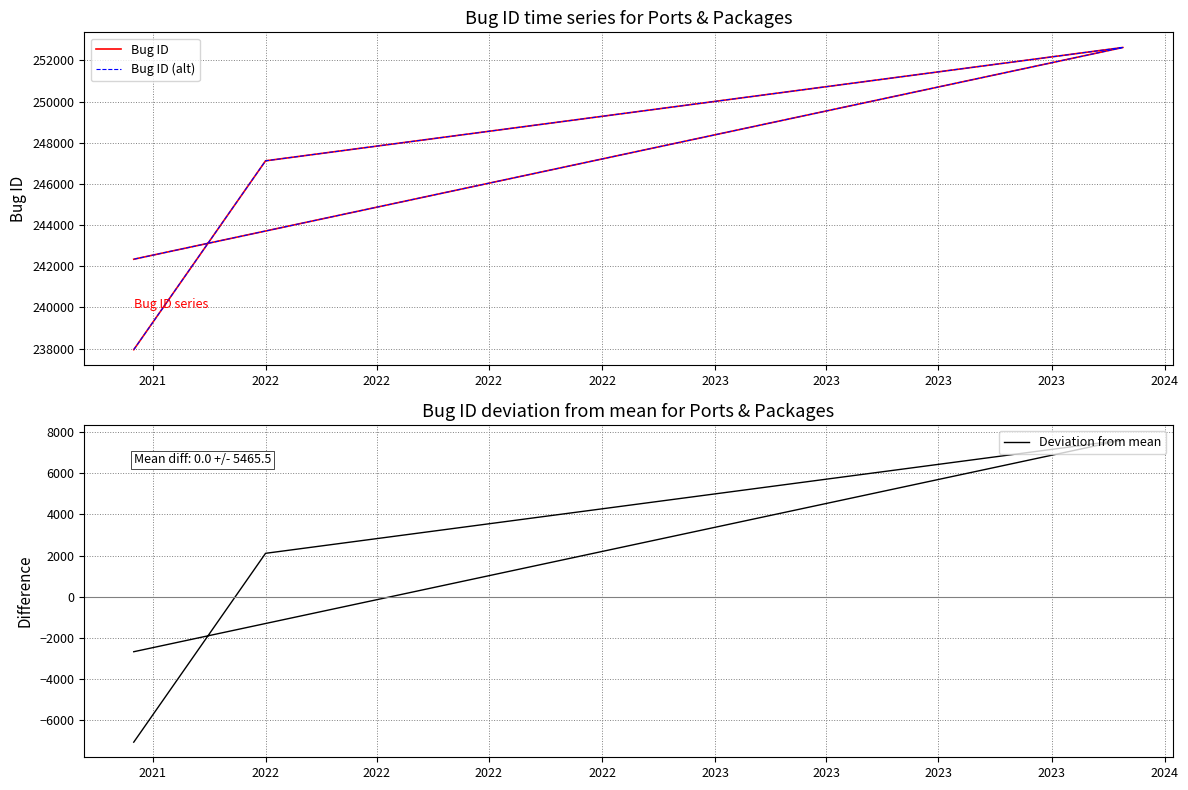

Which series has the largest total across all categories?

Bug ID